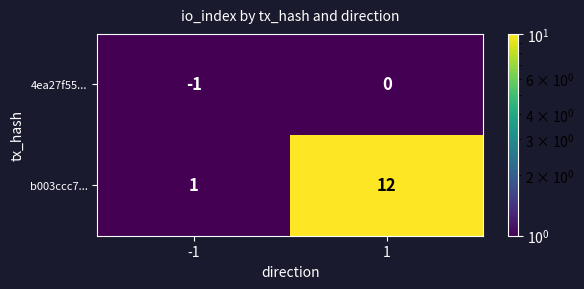

True or false: 4ea27f55... has a value of -1 at -1.

True